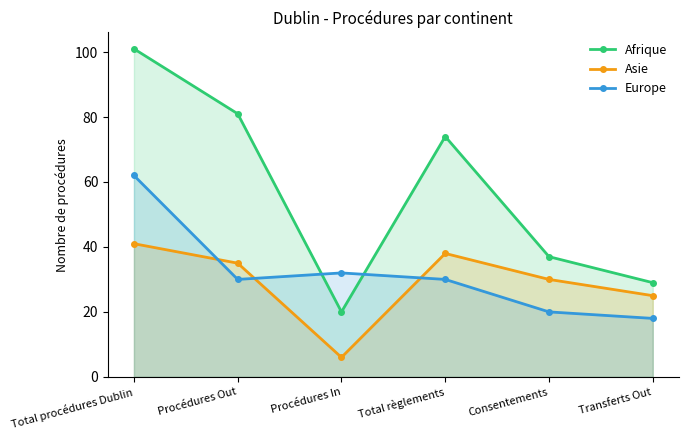

What is the approximate value of Asie at Total règlements, to the nearest 5?

40